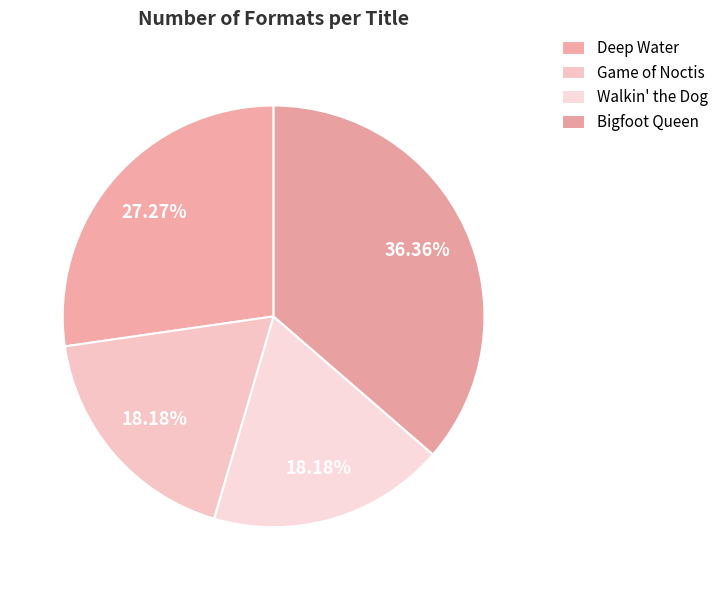

The Deep Water slice represents 15% of the pie. True or false?

False